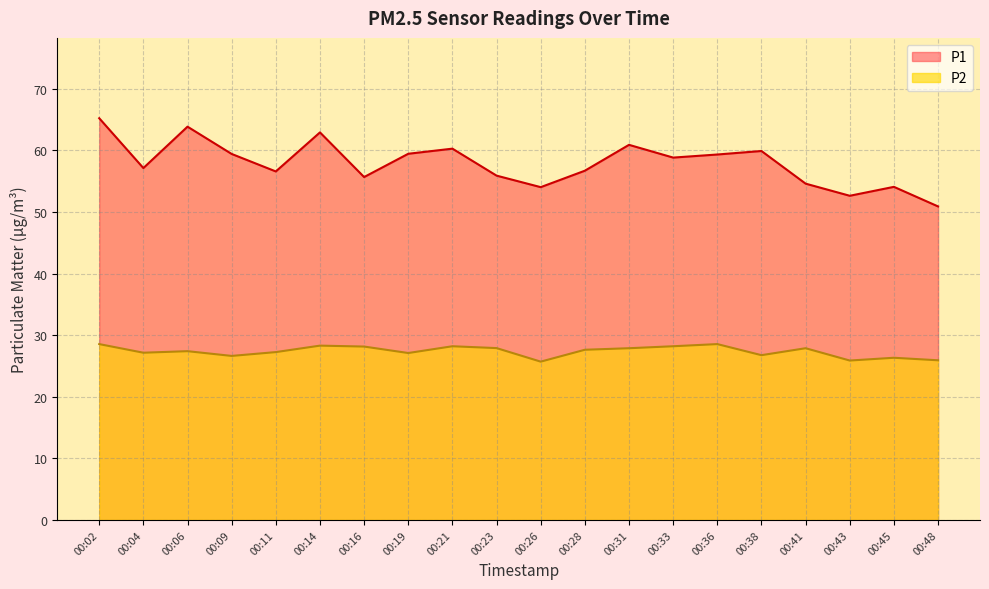

Rank the series by their maximum value, from highest to lowest.

P1, P2